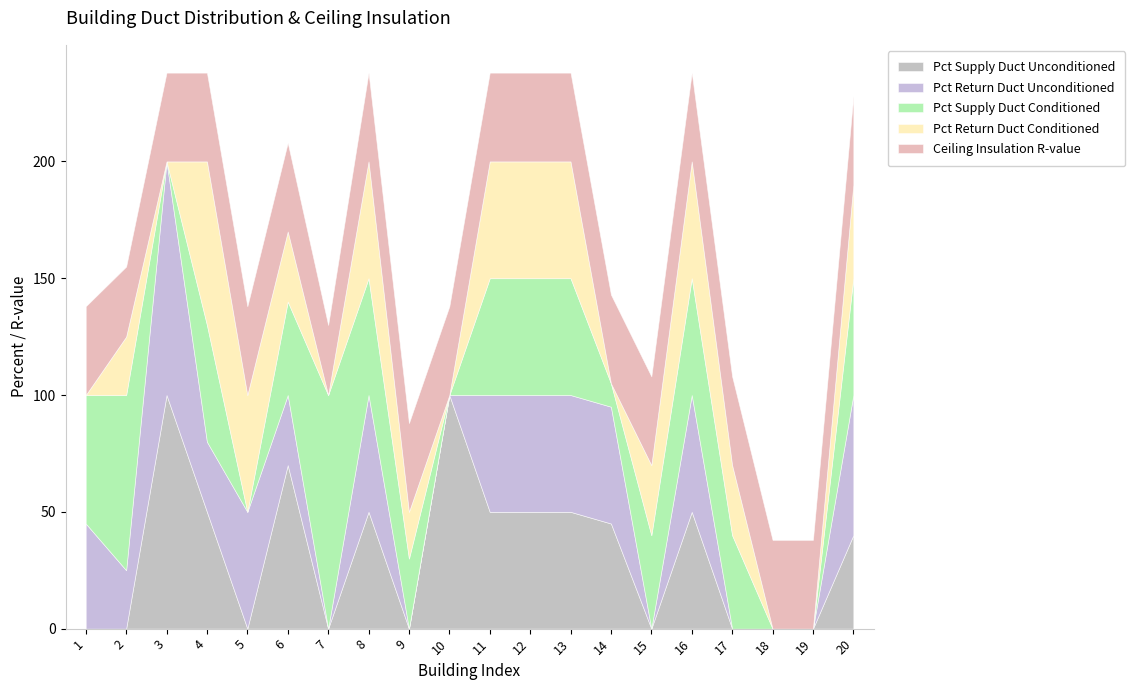

Which series has the largest total across all categories?

Ceiling Insulation R-value